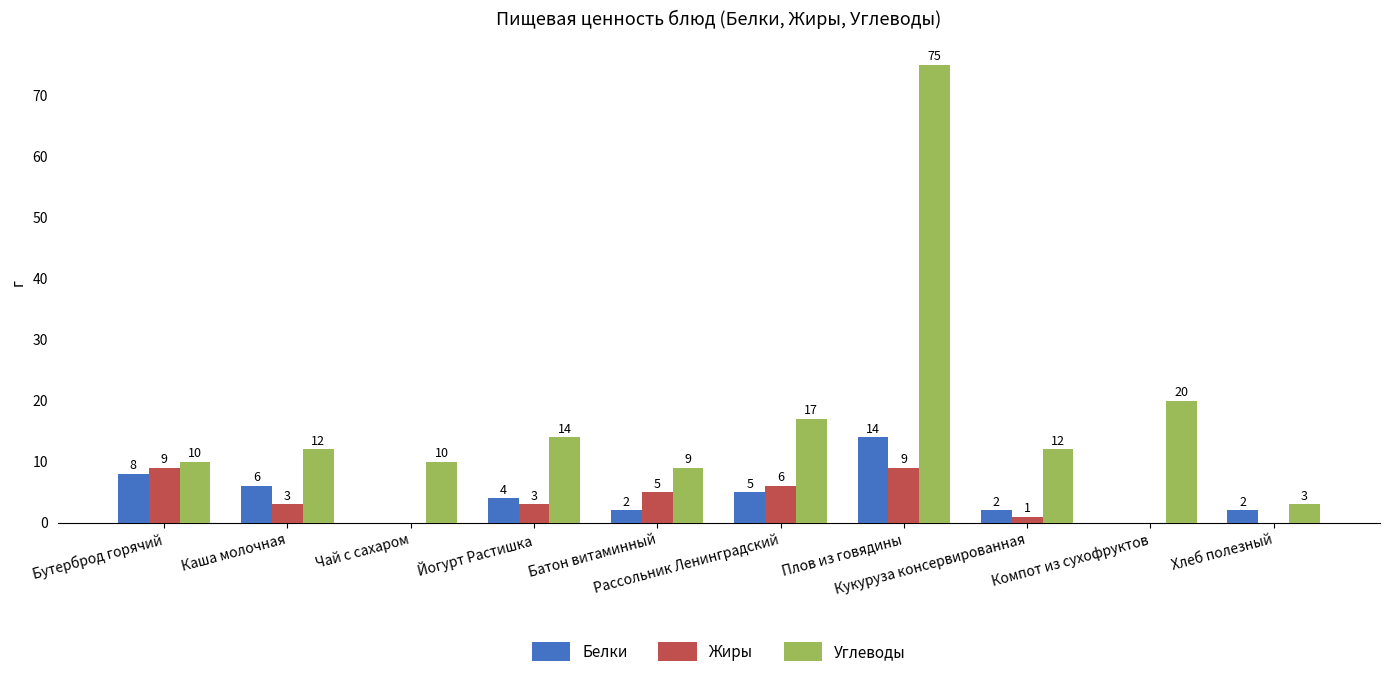

Reading left to right, extract all data points from this chart.

Белки: 8	6	0	4	2	5	14	2	0	2
Жиры: 9	3	0	3	5	6	9	1	0	0
Углеводы: 10	12	10	14	9	17	75	12	20	3